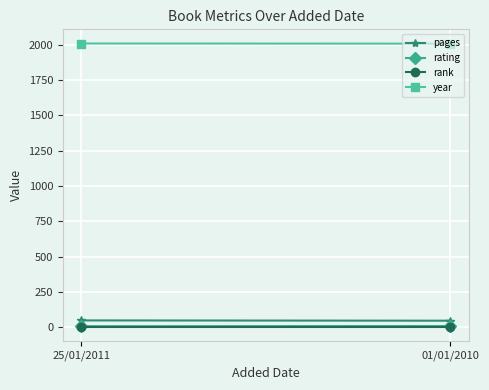

What is the value of the pages point at the 1st from the left?

48